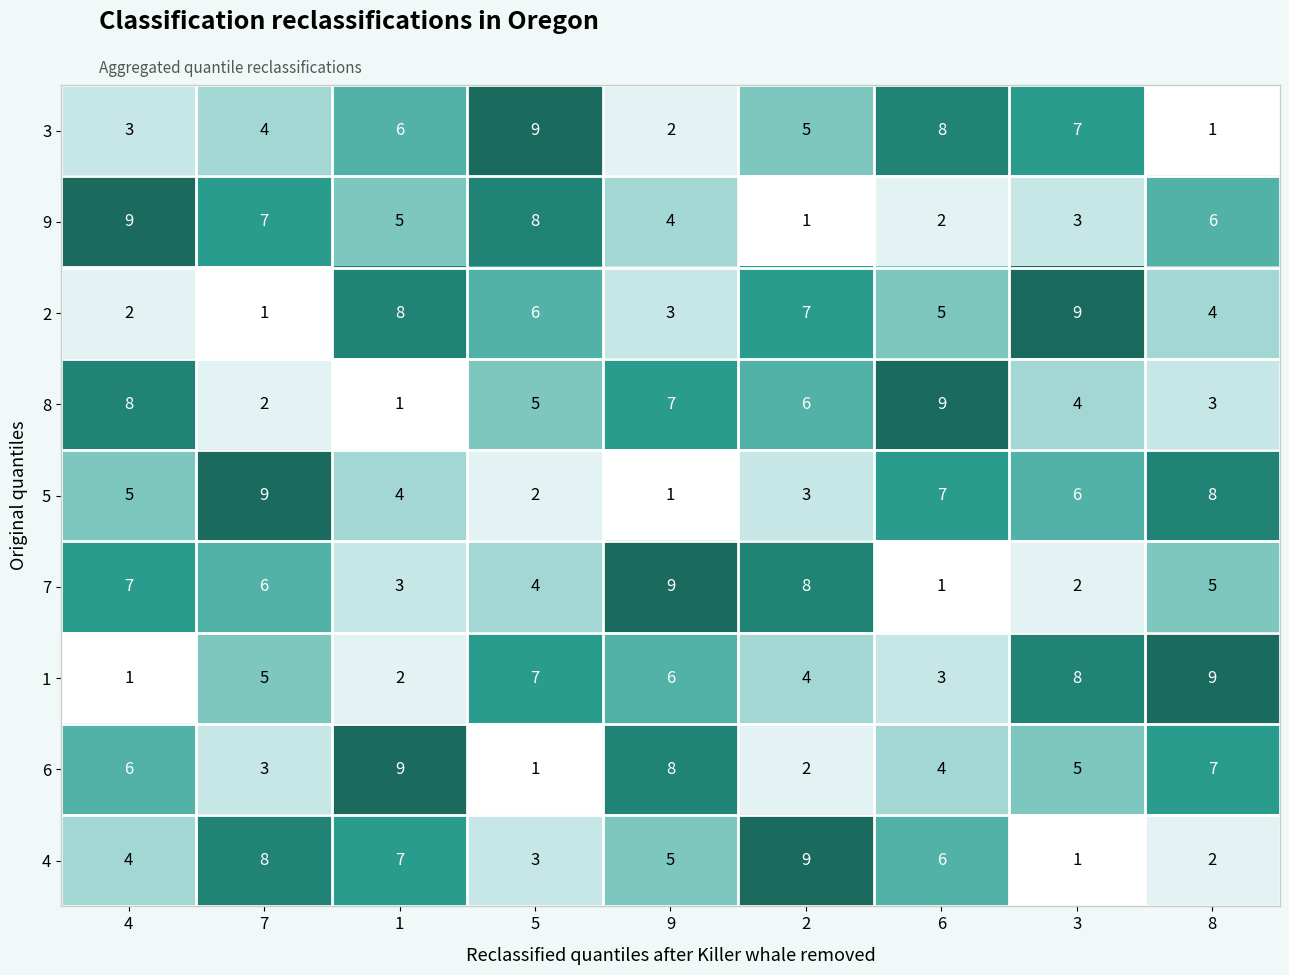

Rank the series at 9 from lowest to highest value.

5, 3, 2, 9, 4, 1, 8, 6, 7